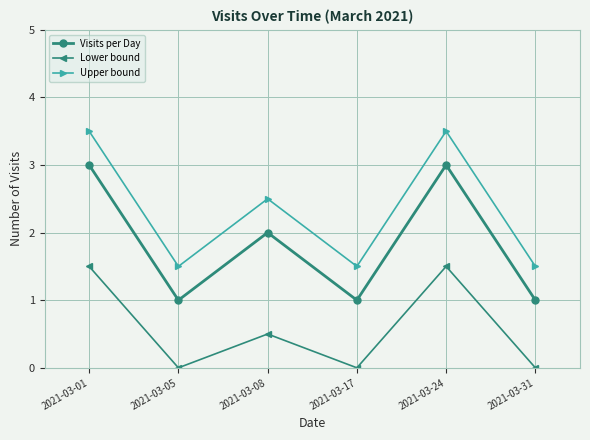

At which category does Upper bound reach its first local valley?

2021-03-05